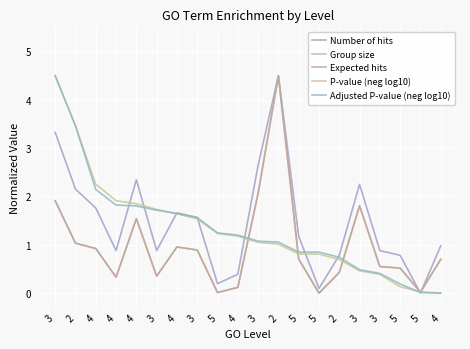

How many lines are shown in the chart?

5